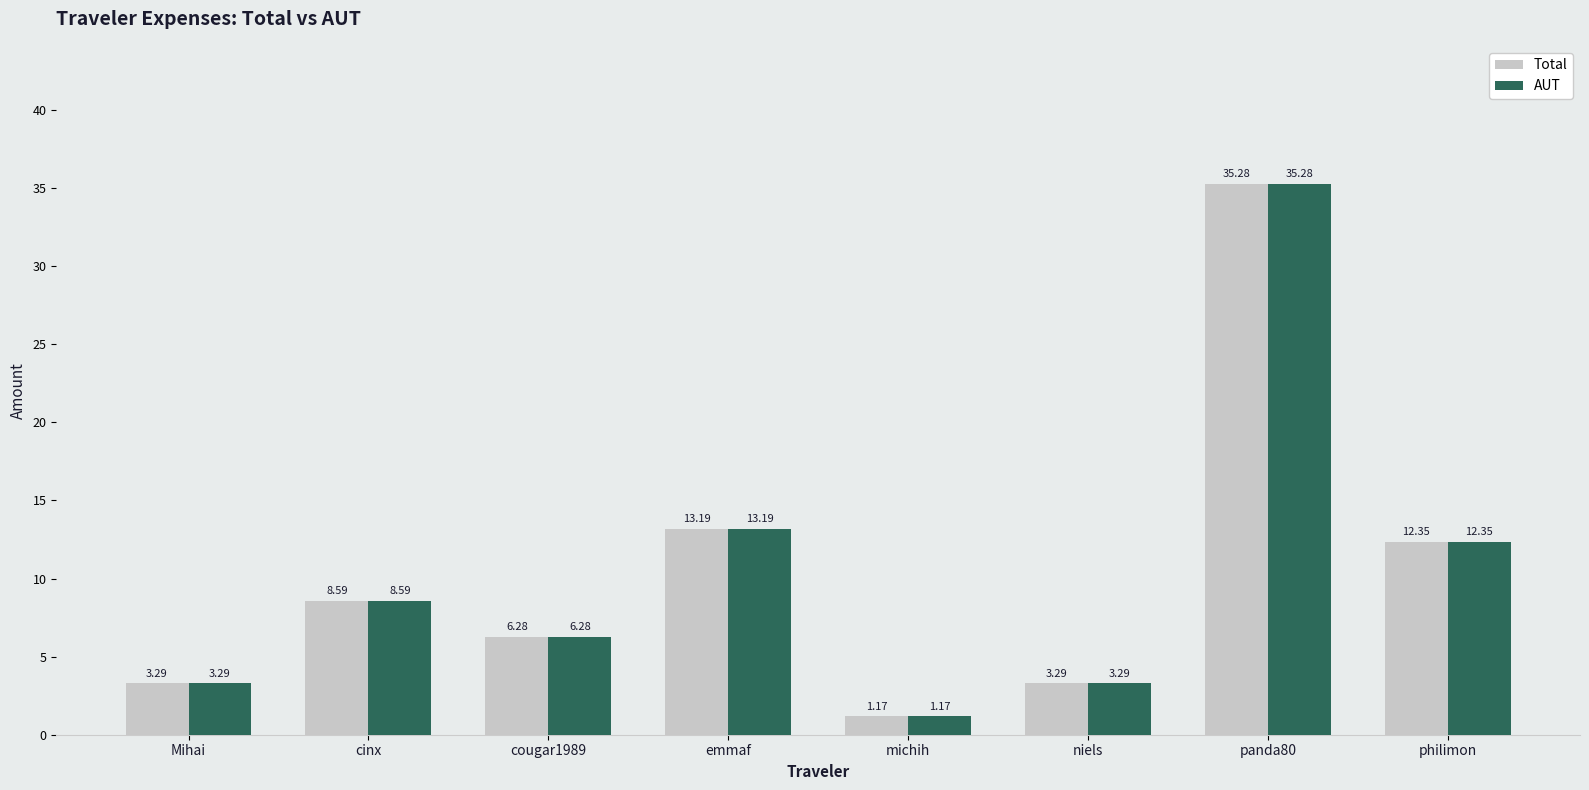

How many bars are there in each group?

2